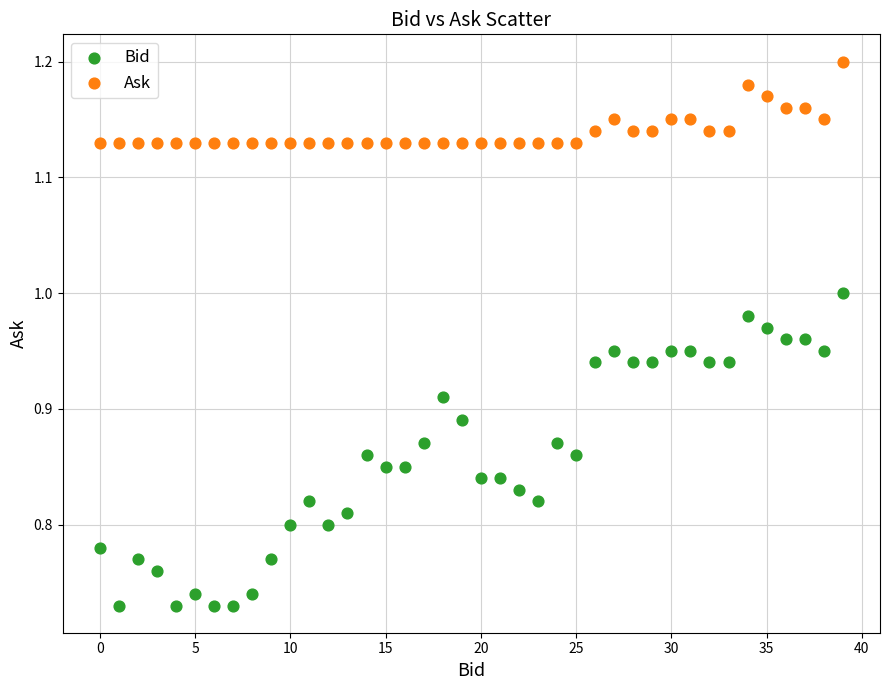

Across all data points, what is the range of Y values (max minus min)?

0.5